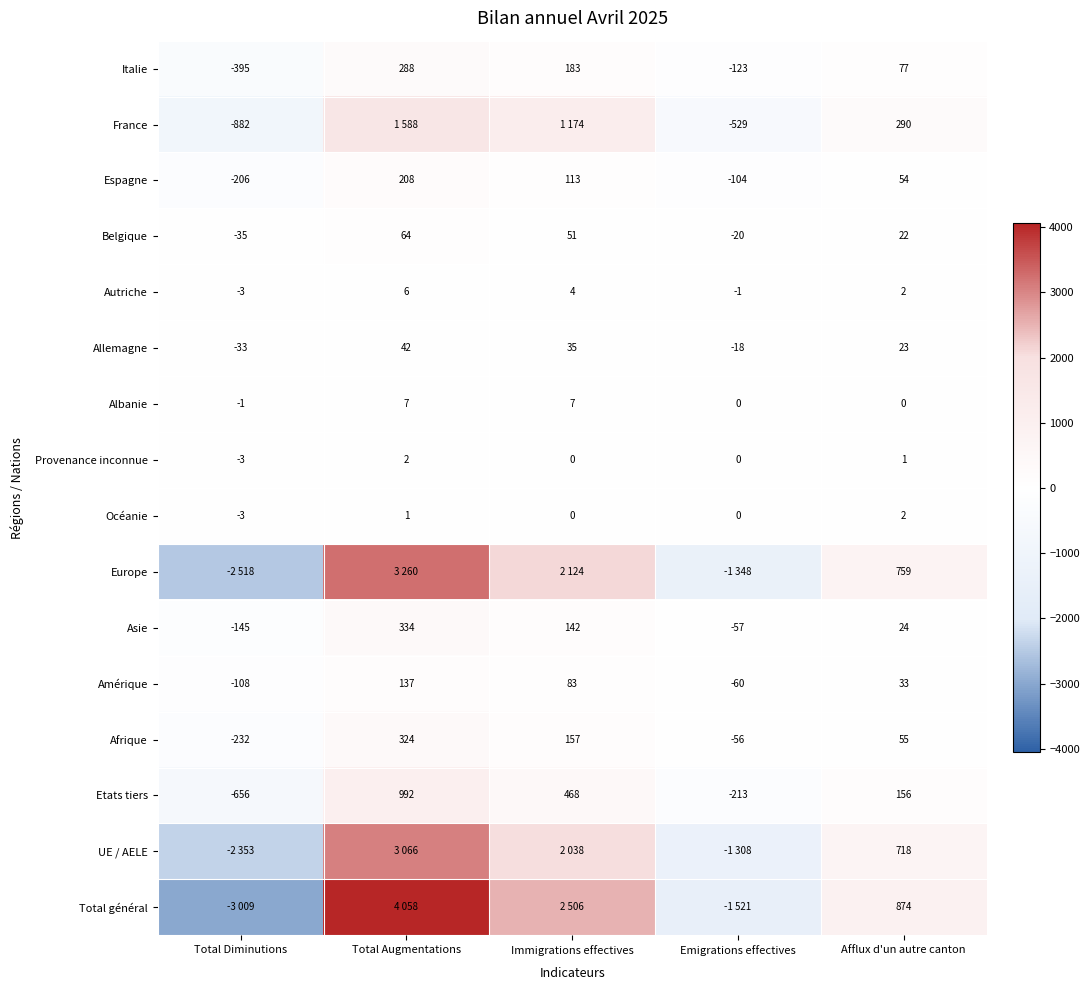

Where does the Afrique series first go above 55?

Total Augmentations